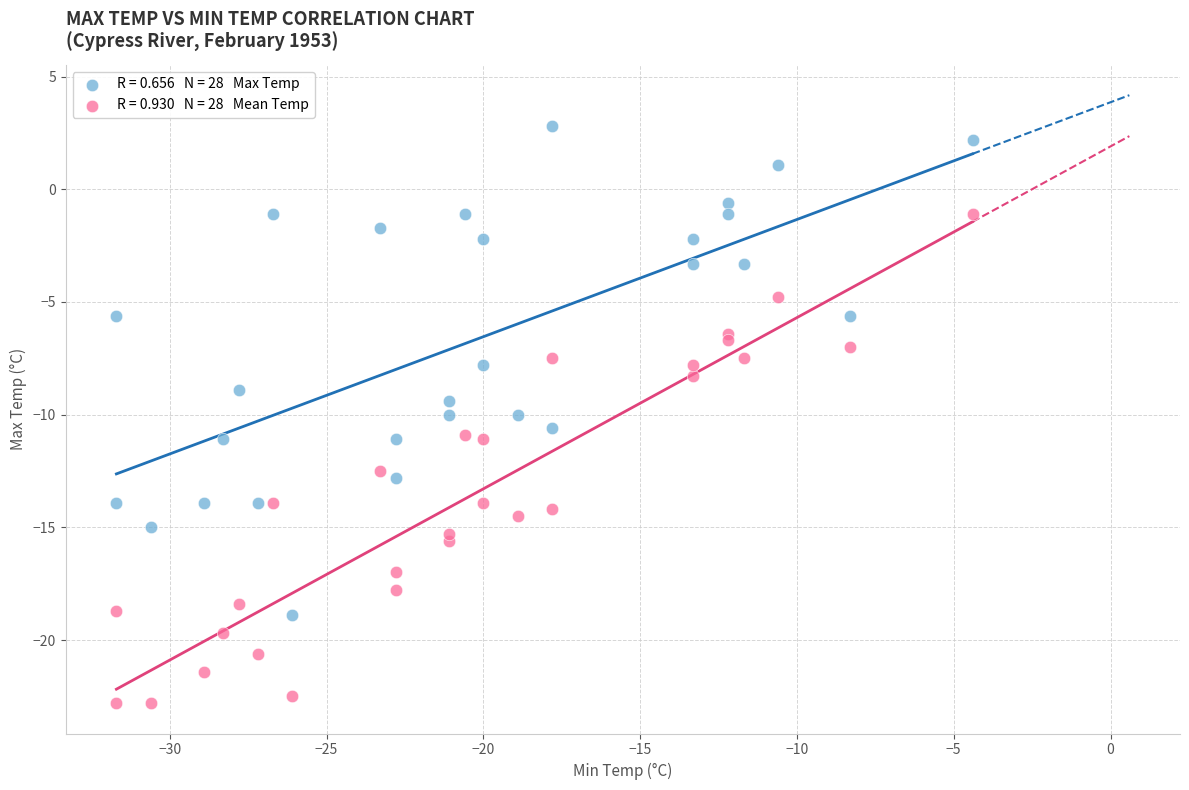

Across all data points, what is the range of Y values (max minus min)?

25.6